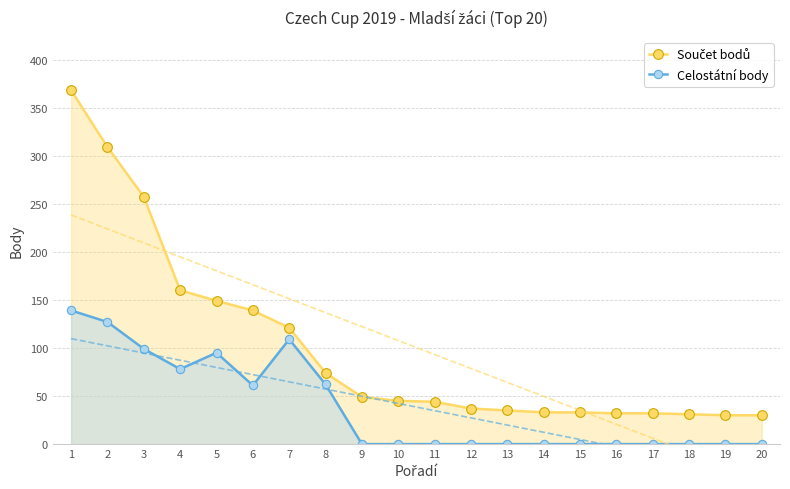

What is the approximate value of Součet bodů at 13?

35